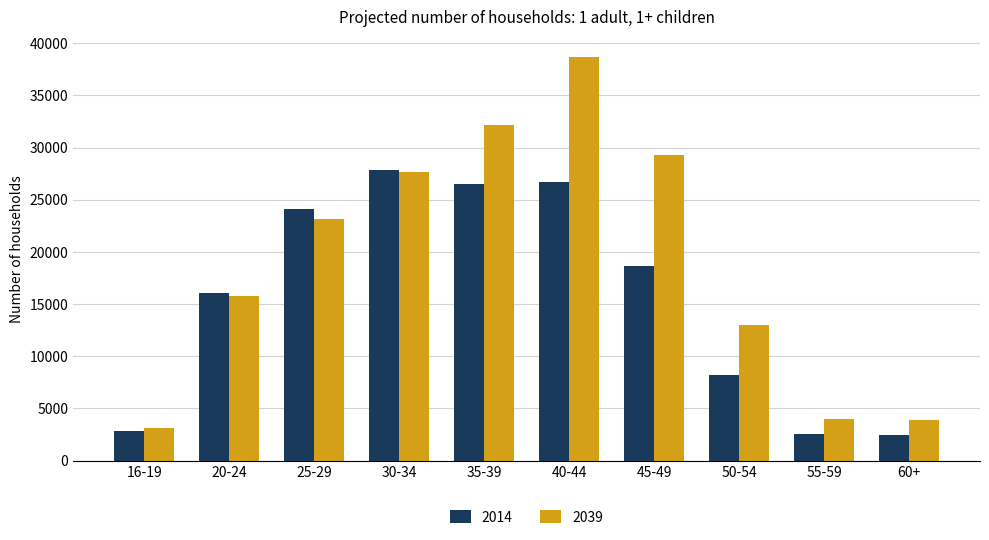

True or false: 2039 has a value of 9895 at 25-29.

False